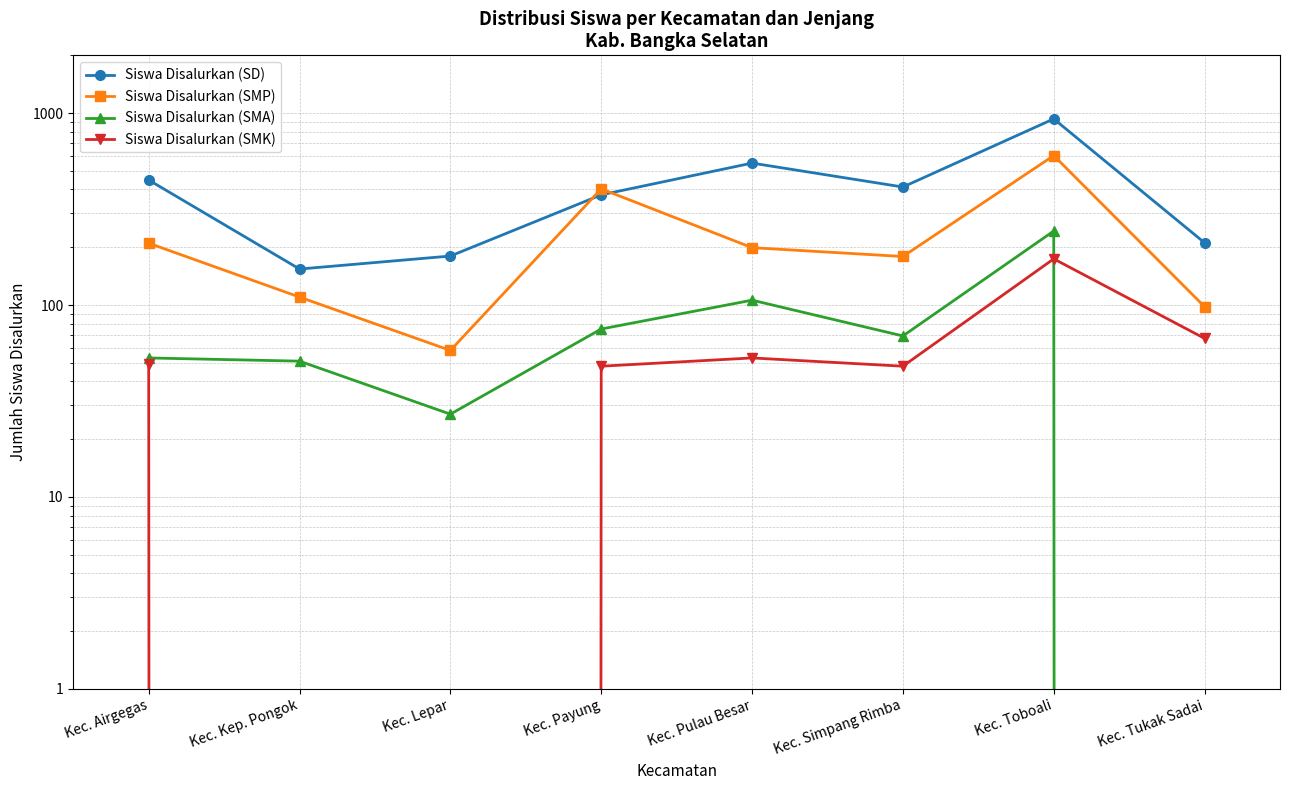

What value does the Siswa Disalurkan (SD) series have at Kec. Lepar?

180